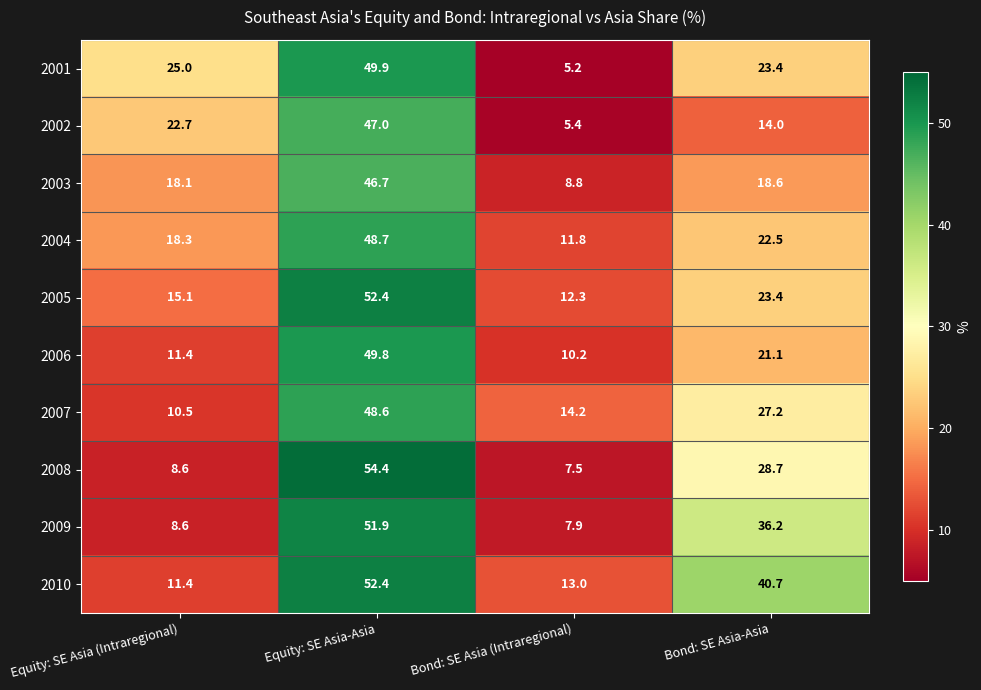

At which category does the chart reach its peak across all series?

Equity: SE Asia-Asia